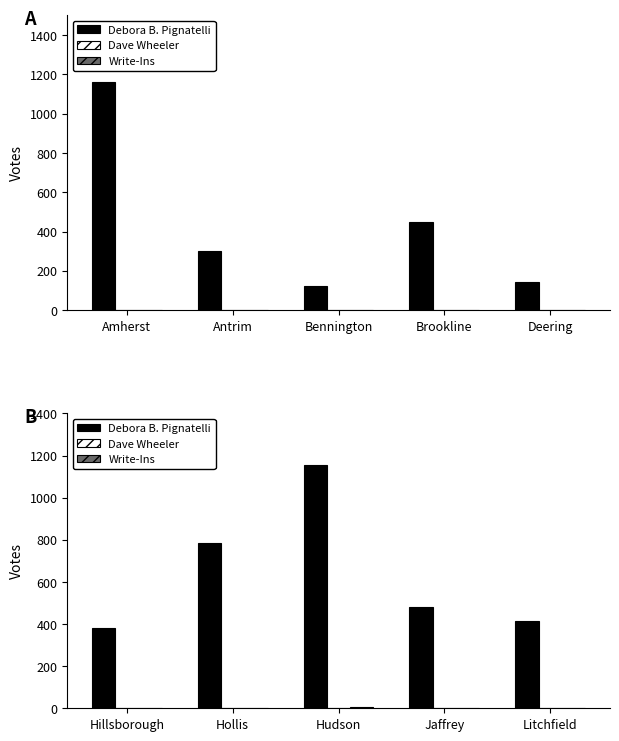

Which series changed the most between Hillsborough and Jaffrey?

Debora B. Pignatelli